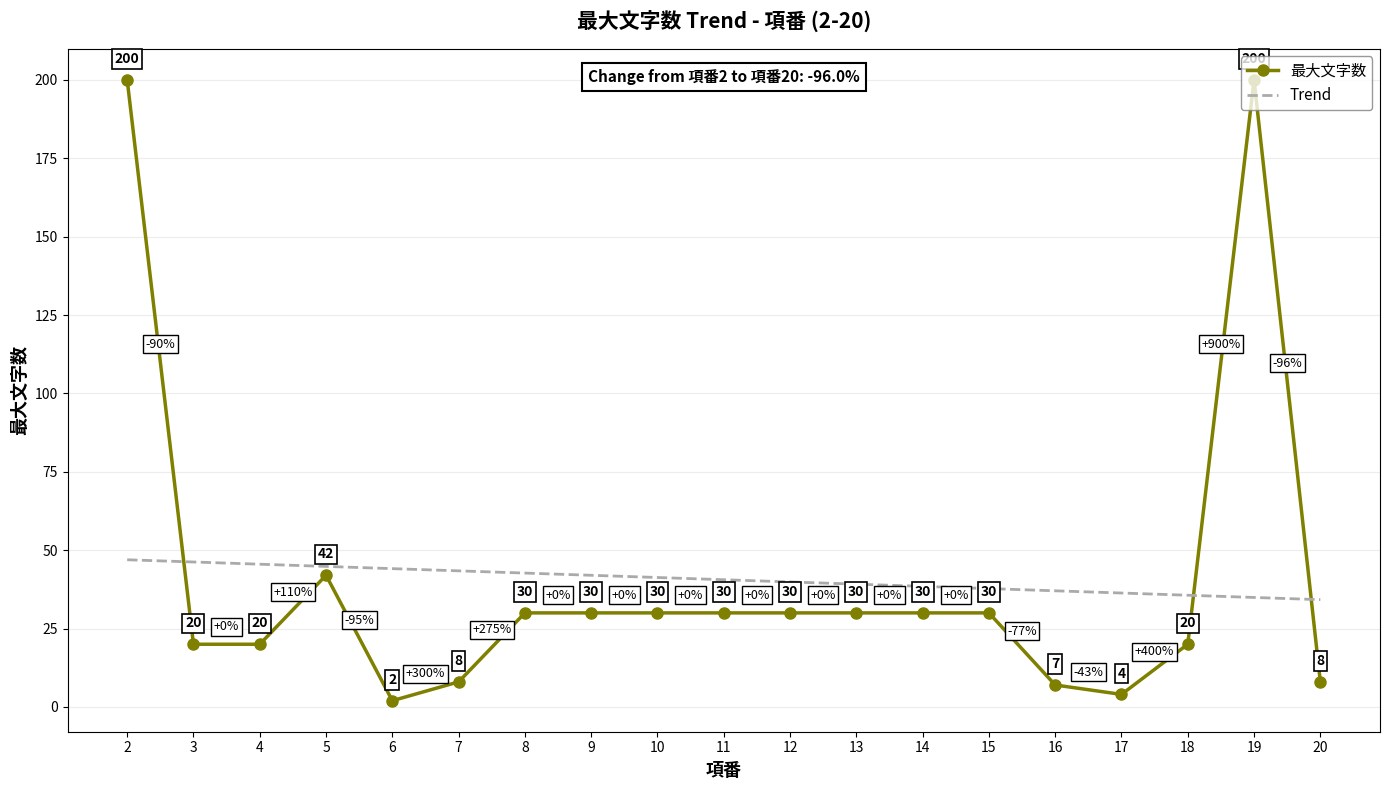

What is the sum of all Trend values?

771.0